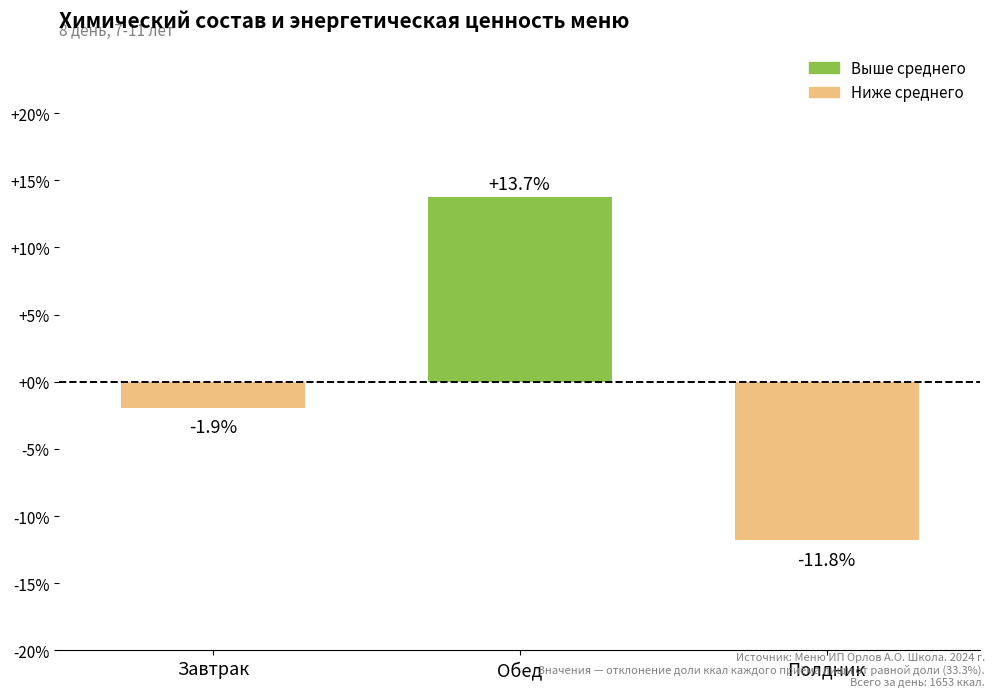

Between Завтрак and Обед, which is larger?

Обед